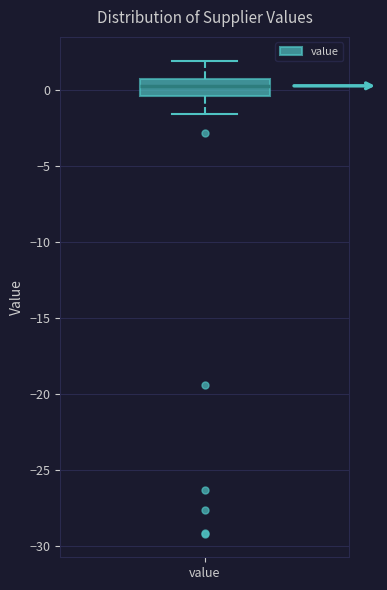

Read this box plot against the y-axis: the position of the median line, the range covered by the box, and the ends of both whiskers. The values are not printed on the chart, so give them approximately, as read against the axis.

median 0.0, box -0.5 to 0.5, whiskers -1.5 to 2.0